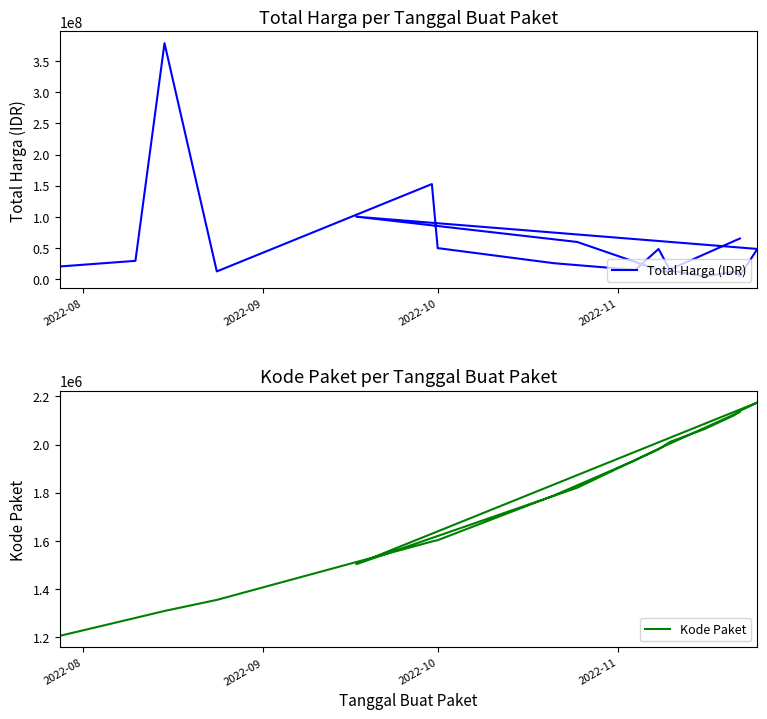

What is the sum of all Kode Paket values?

32015607